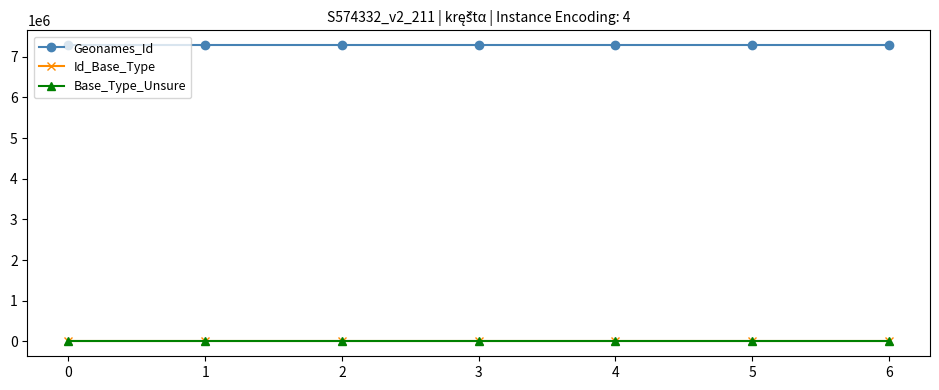

True or false: Geonames_Id and Id_Base_Type cross at least once.

False